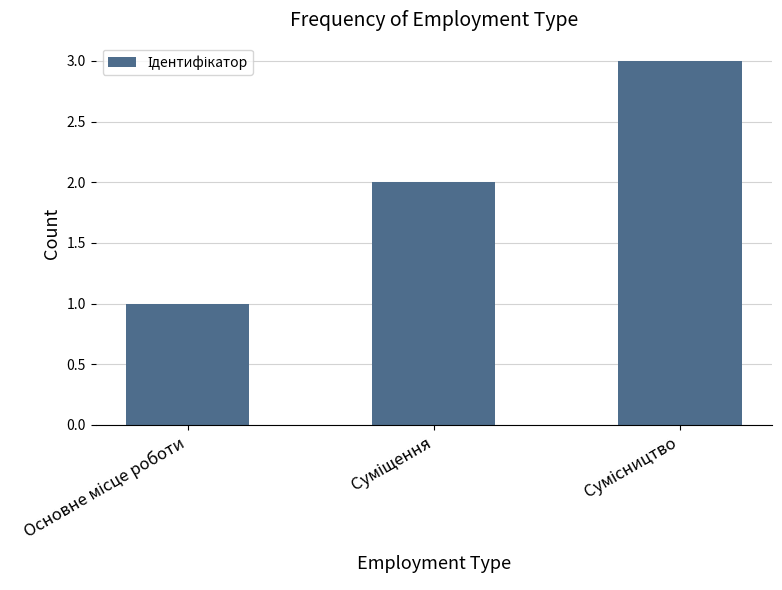

Reading left to right, list all the values displayed in this chart.

1	2	3